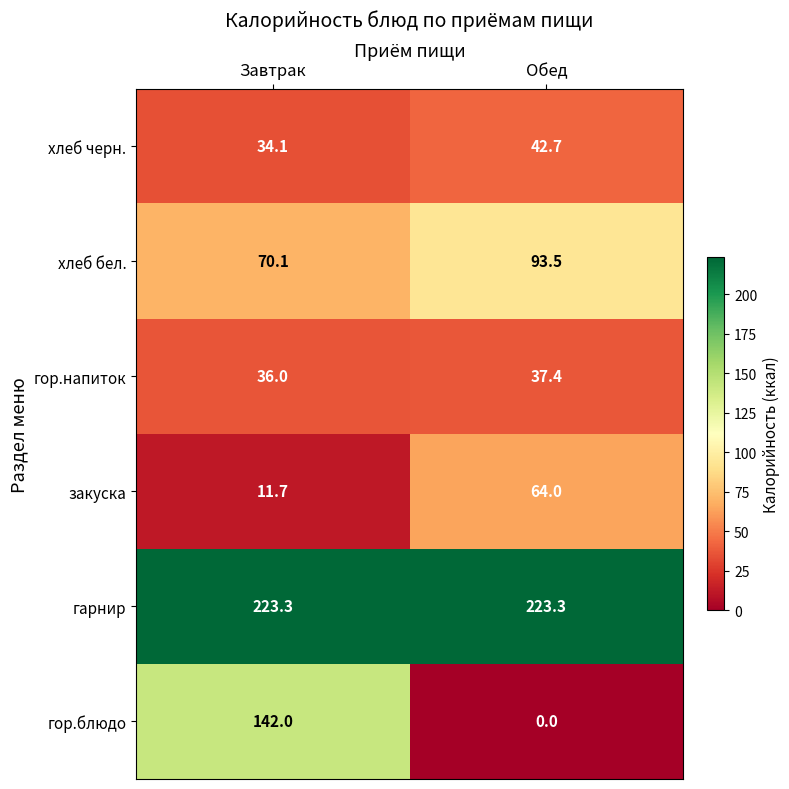

What is the total value across all series at Завтрак?

517.2